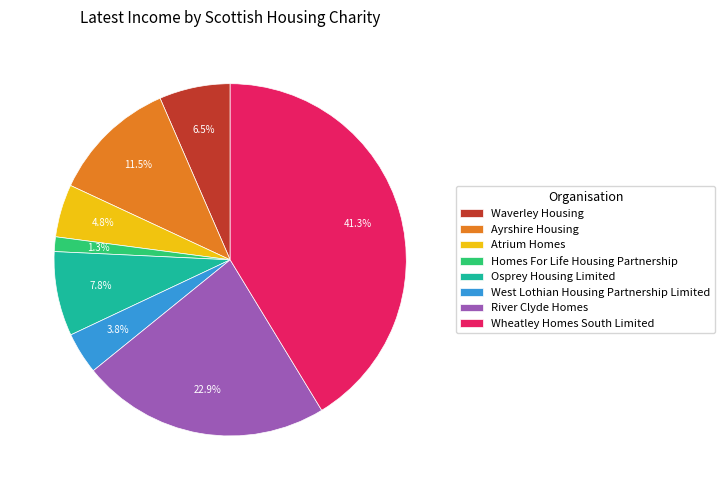

Which category has the biggest portion of the pie?

Wheatley Homes South Limited